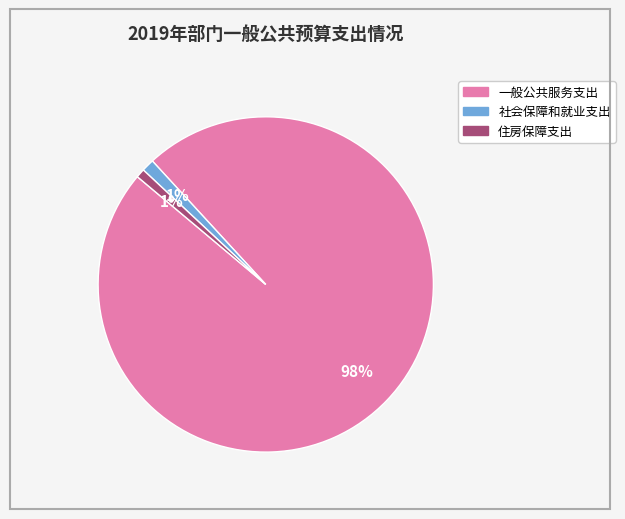

What is the largest slice in the pie chart?

一般公共服务支出